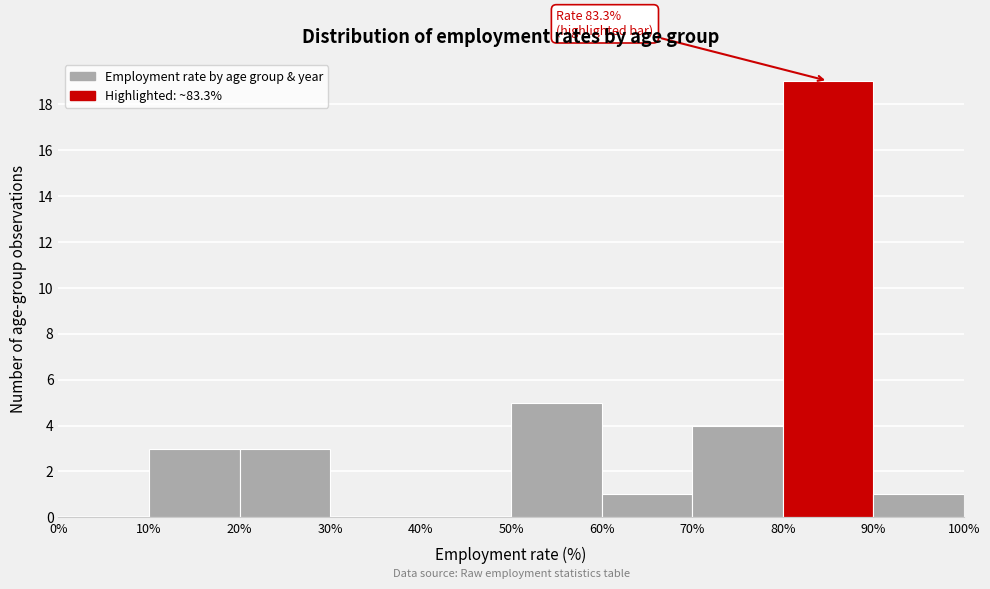

Over which range of the x-axis is the bar tallest?

80% to 90%